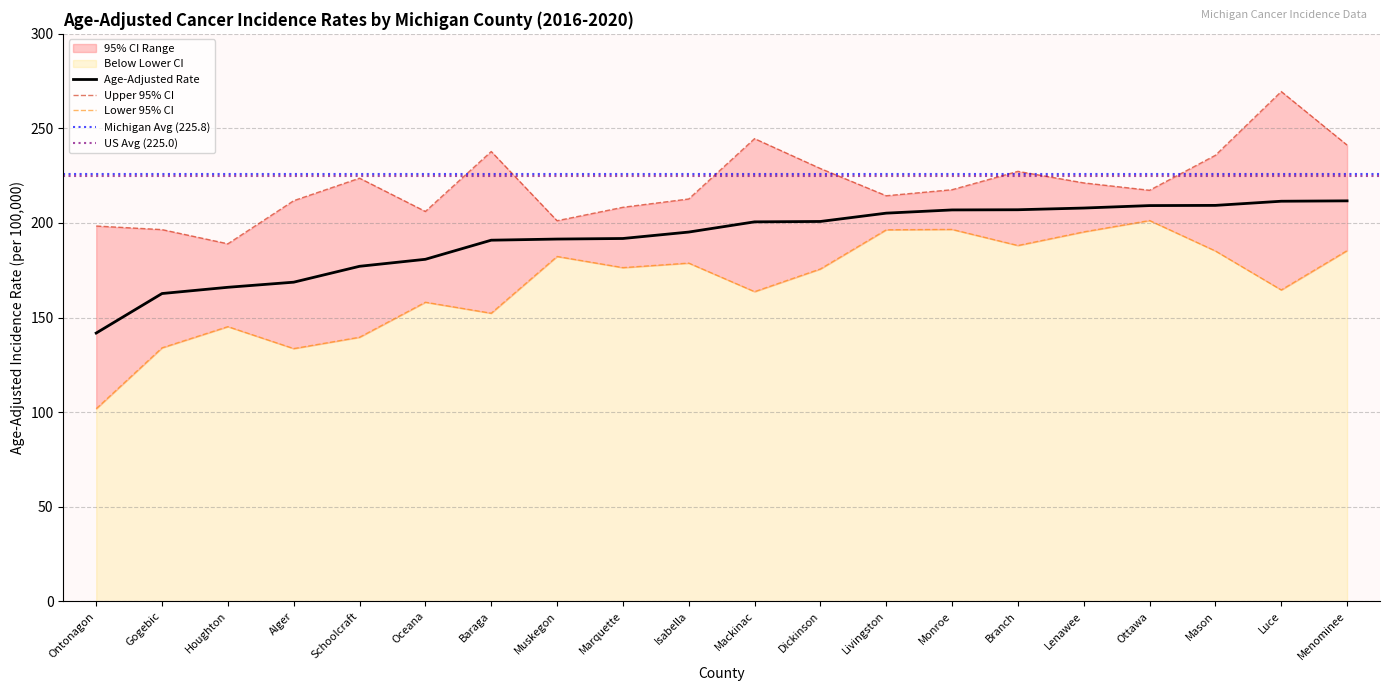

What position from the left is Isabella?

10